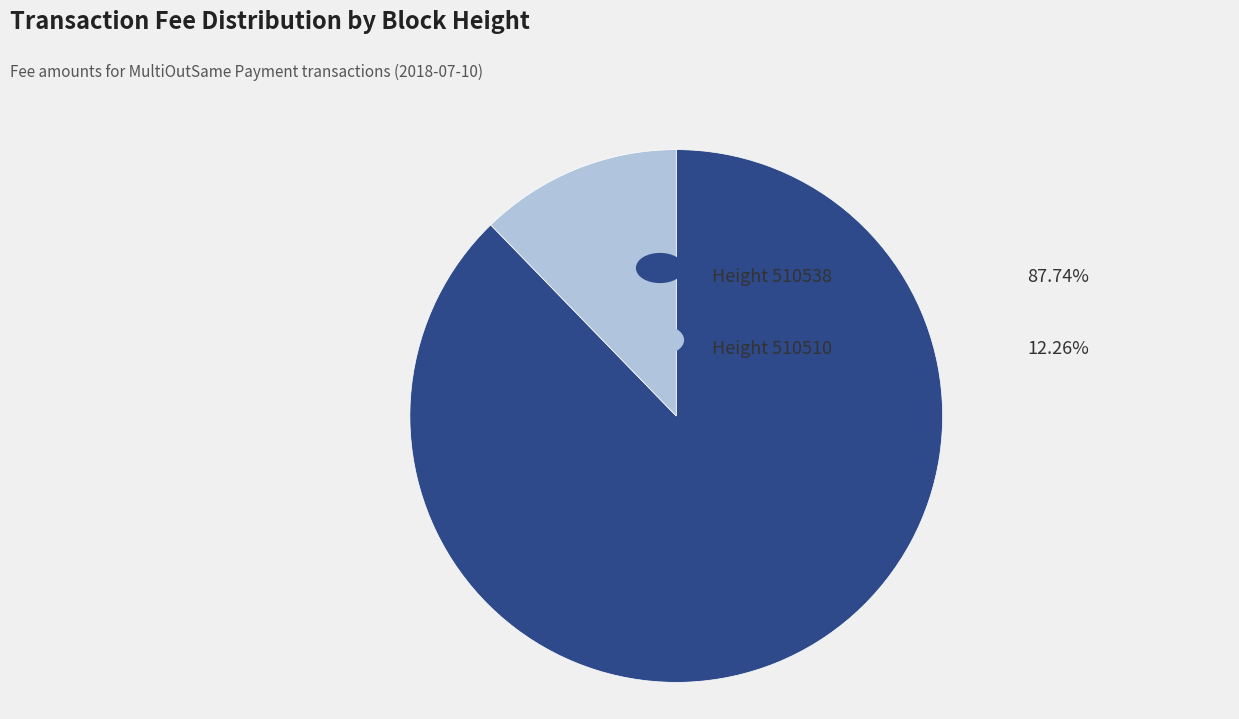

Is there a majority slice in this chart?

Yes